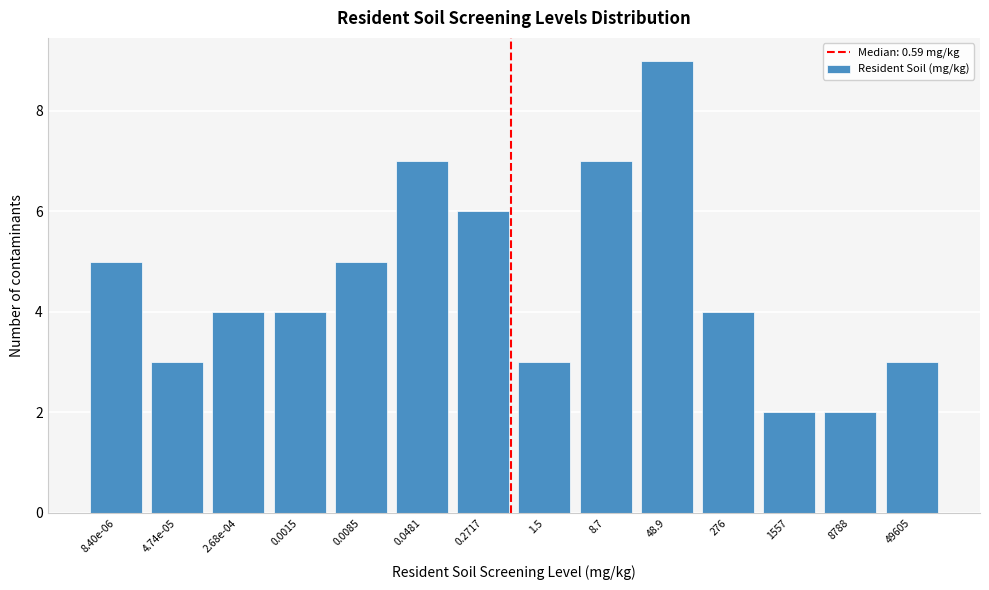

Reading left to right, list all the values displayed in this chart.

8.40e-06=5	4.74e-05=3	2.68e-04=4	0.0015=4	0.0085=5	0.0481=7	0.2717=6	1.5=3	8.7=7	48.9=9	276=4	1557=2	8788=2	49605=3